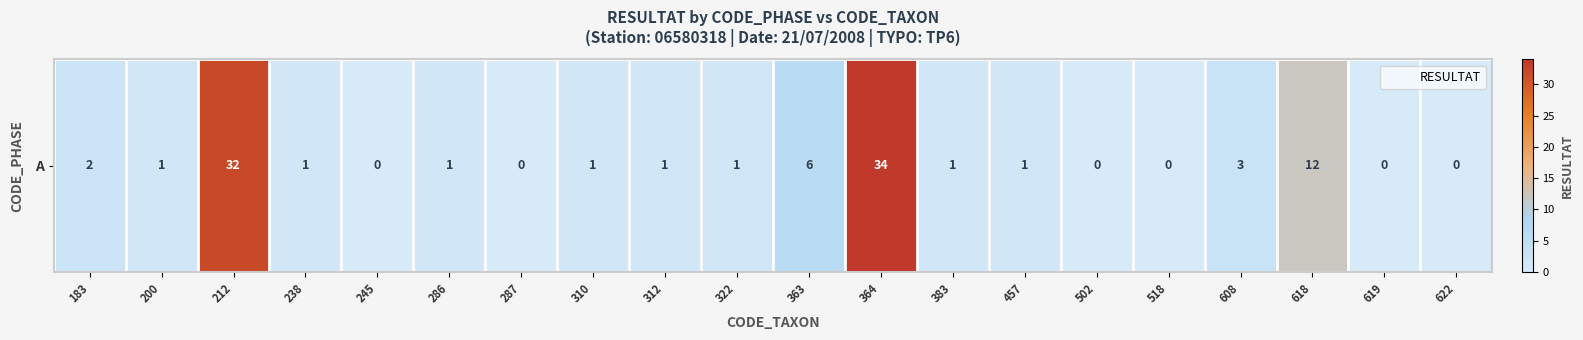

What is the difference between the maximum and minimum values?

34